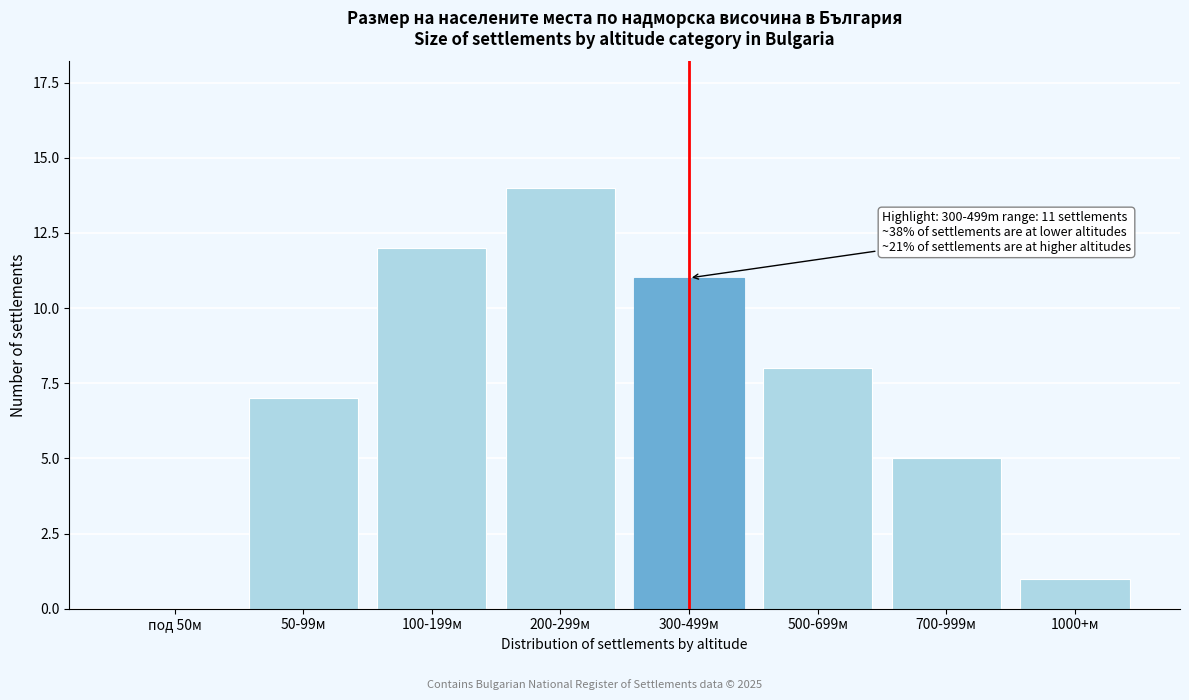

Reading right to left, extract all data points from this chart.

1000+м=1	700-999м=5	500-699м=8	300-499м=11	200-299м=14	100-199м=12	50-99м=7	под 50м=0